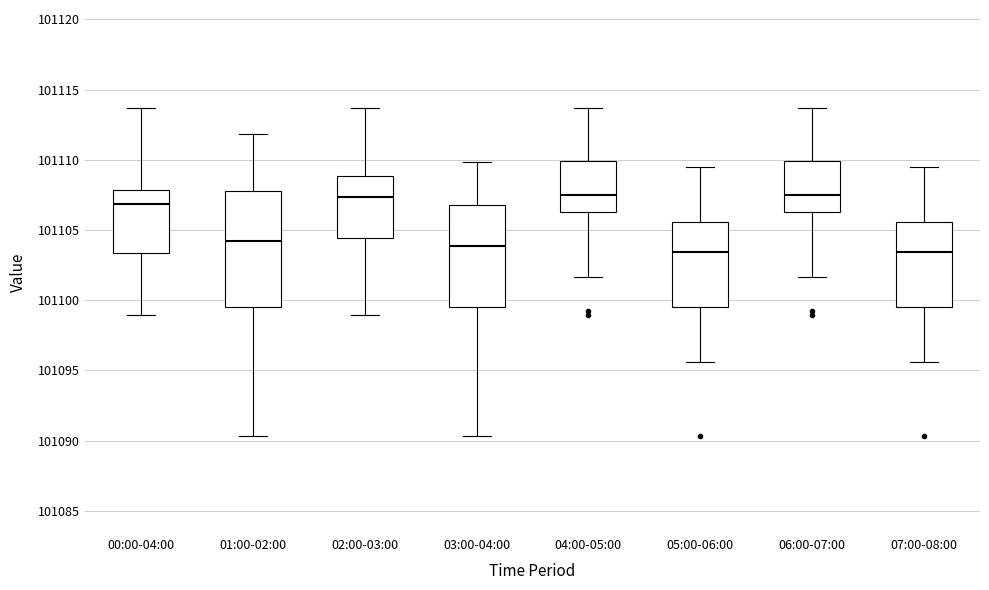

Reading left to right, read every box against the y-axis: the position of its median line, the range the box covers, and the ends of its whiskers. The values are not printed on the chart, so give them approximately, as read against the axis.

00:00-04:00: median 101107.0, box 101103.5 to 101108.0, whiskers 101099.0 to 101113.5
01:00-02:00: median 101104.0, box 101099.5 to 101108.0, whiskers 101090.5 to 101112.0
02:00-03:00: median 101107.5, box 101104.5 to 101109.0, whiskers 101099.0 to 101113.5
03:00-04:00: median 101104.0, box 101099.5 to 101107.0, whiskers 101090.5 to 101110.0
04:00-05:00: median 101107.5, box 101106.5 to 101110.0, whiskers 101101.5 to 101113.5
05:00-06:00: median 101103.5, box 101099.5 to 101105.5, whiskers 101095.5 to 101109.5
06:00-07:00: median 101107.5, box 101106.5 to 101110.0, whiskers 101101.5 to 101113.5
07:00-08:00: median 101103.5, box 101099.5 to 101105.5, whiskers 101095.5 to 101109.5